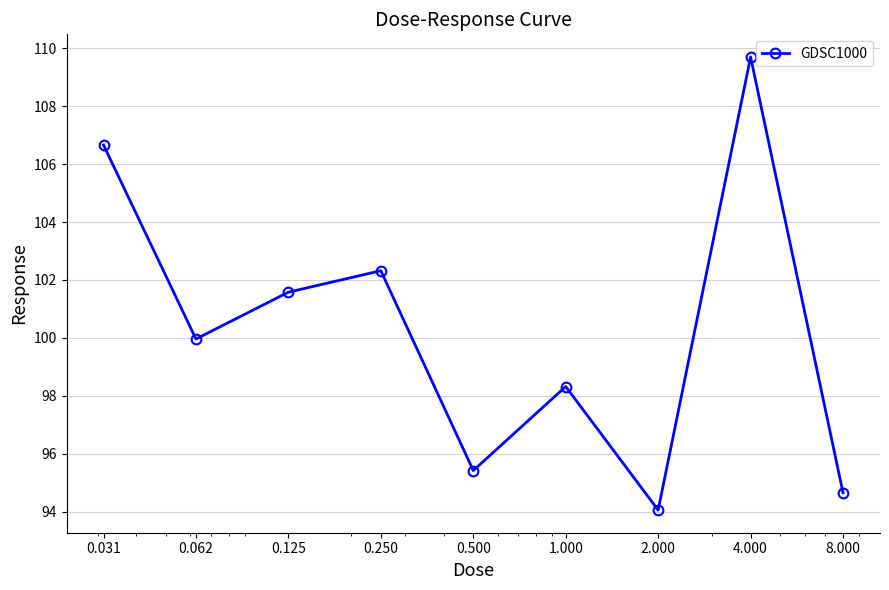

What is the value of the 4th point from the left?

102.3